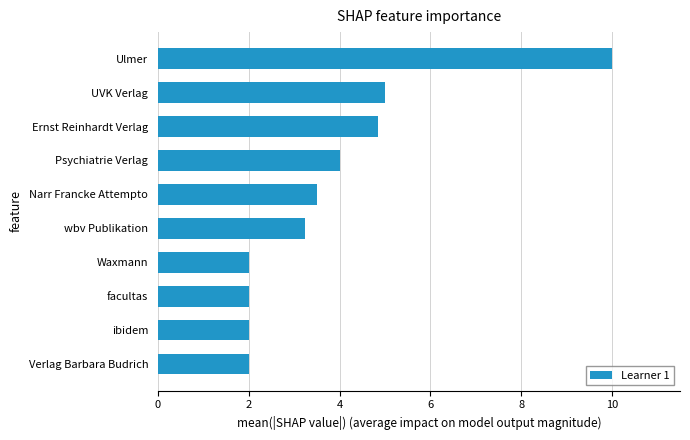

The value at Narr Francke Attempto is 3.5. True or false?

True